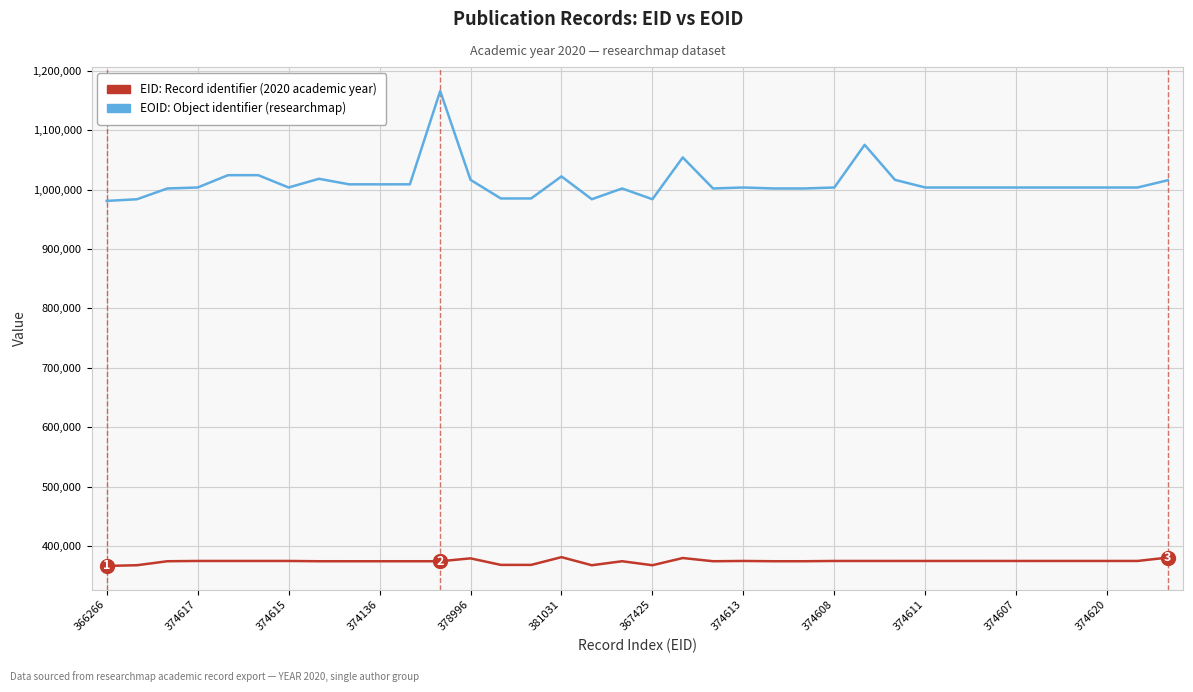

What is the greatest value displayed?

1166025